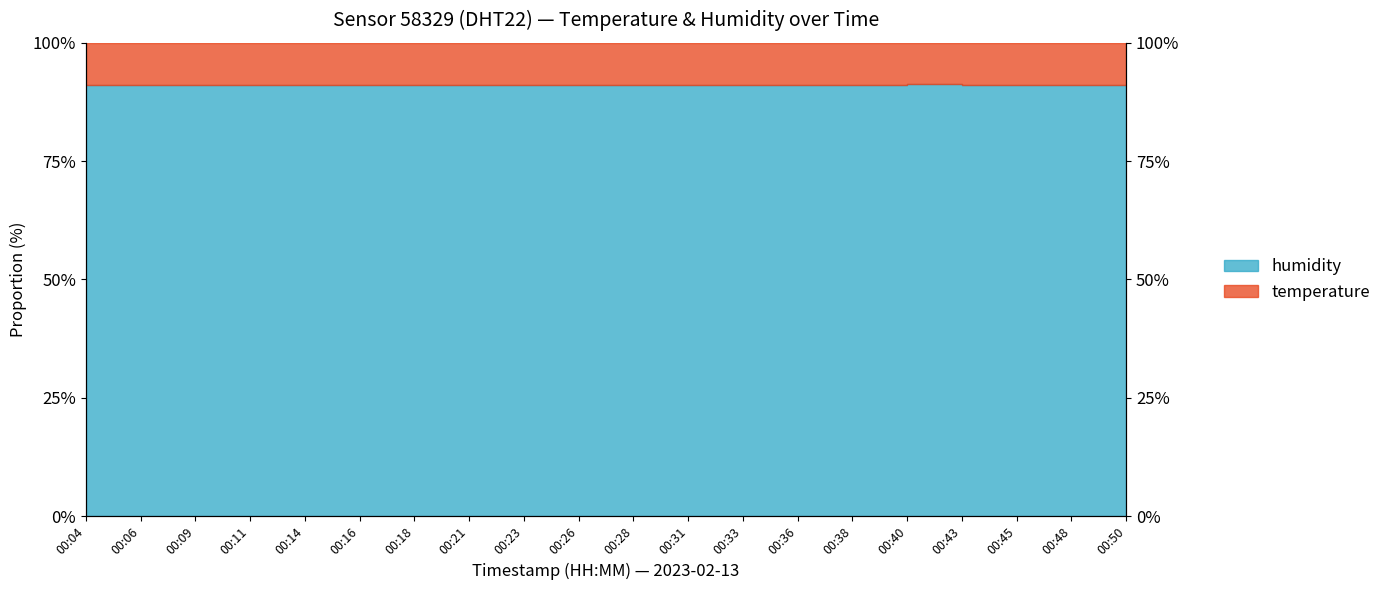

Does the chart have visible grid lines?

No